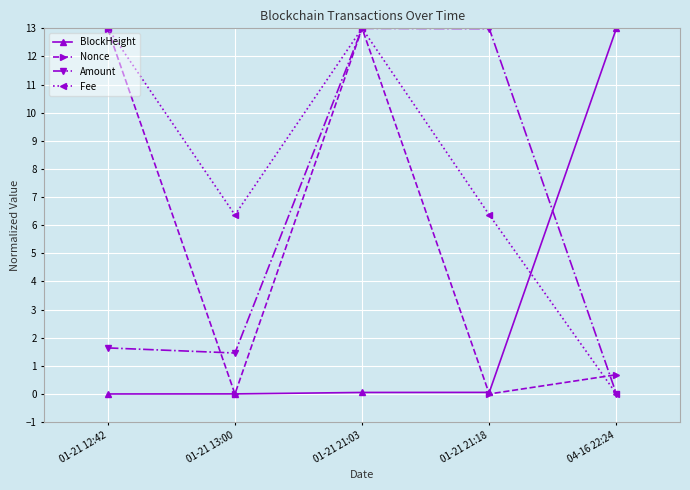

Is this an area chart (filled region under the line)?

No